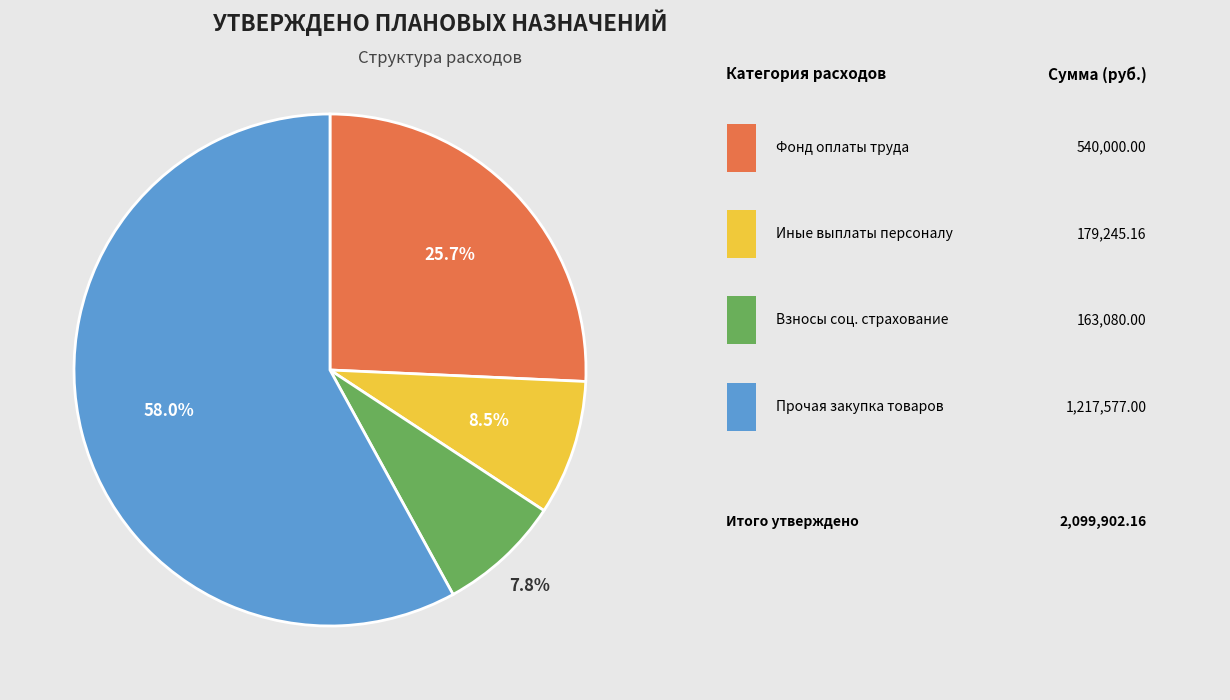

Is there any slice that represents more than half of the pie?

Yes